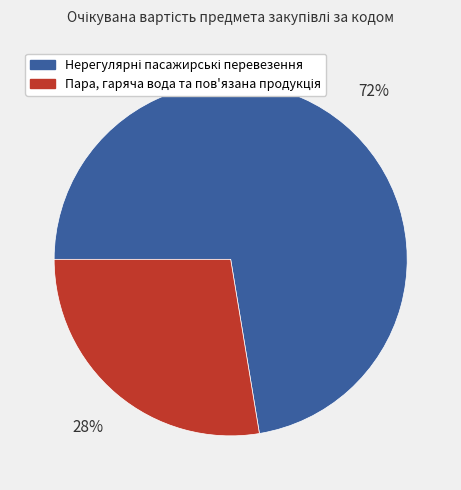

Is there a majority slice in this chart?

Yes